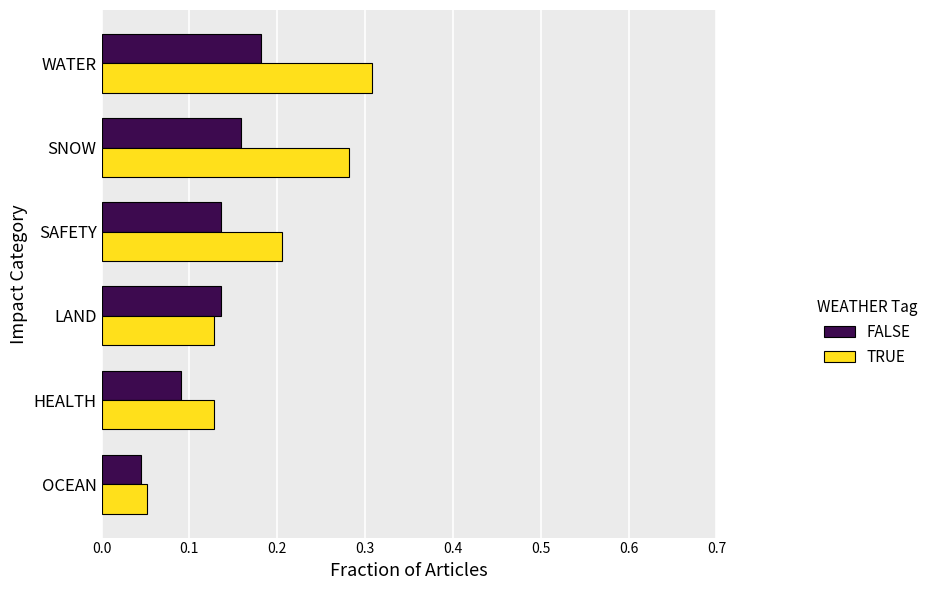

At SAFETY, list the series in order from largest to smallest.

TRUE, FALSE